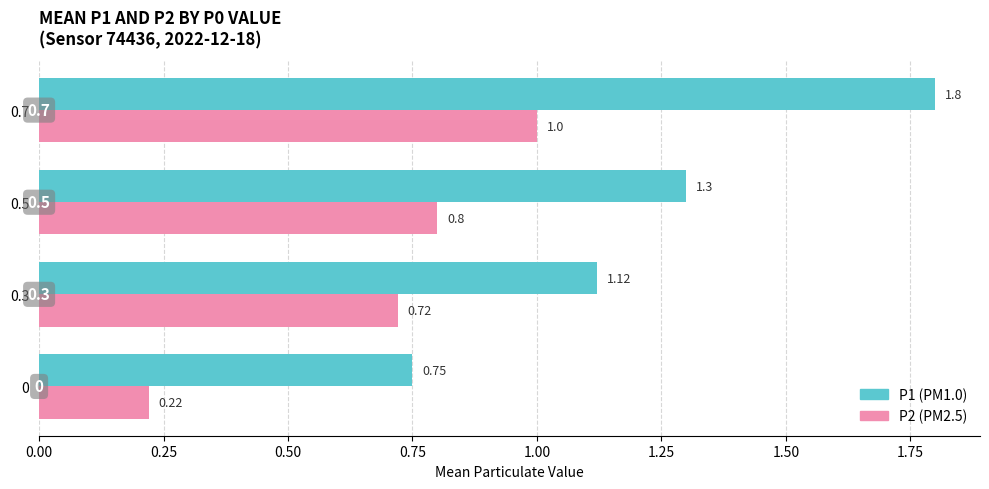

Which category has the highest value across all series?

0.7